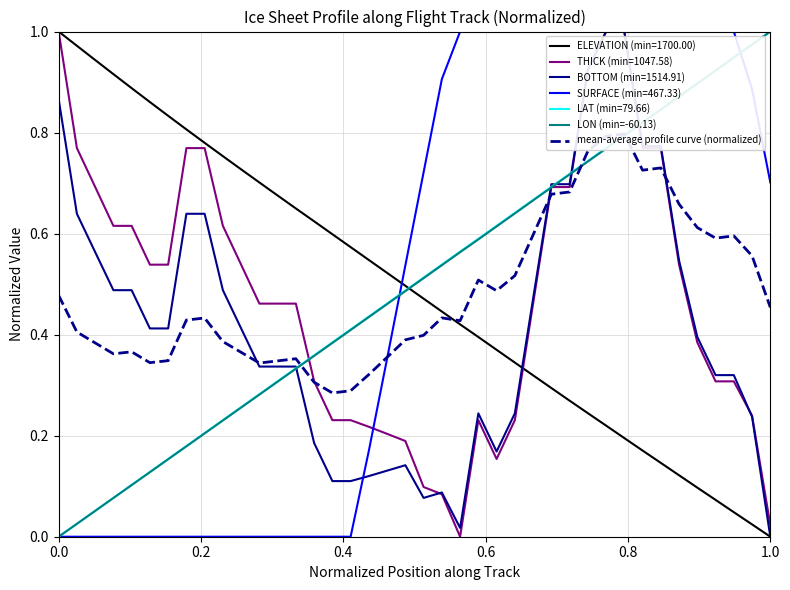

True or false: SURFACE (min=467.33) and ELEVATION (min=1700.00) intersect in this chart.

True